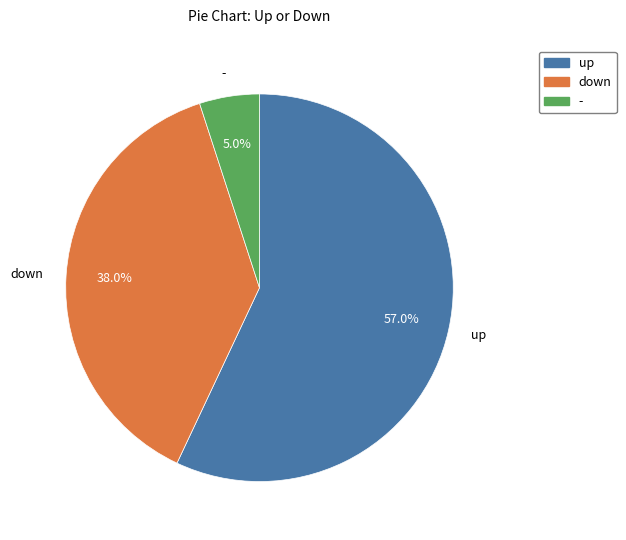

Which slice is the smallest?

-